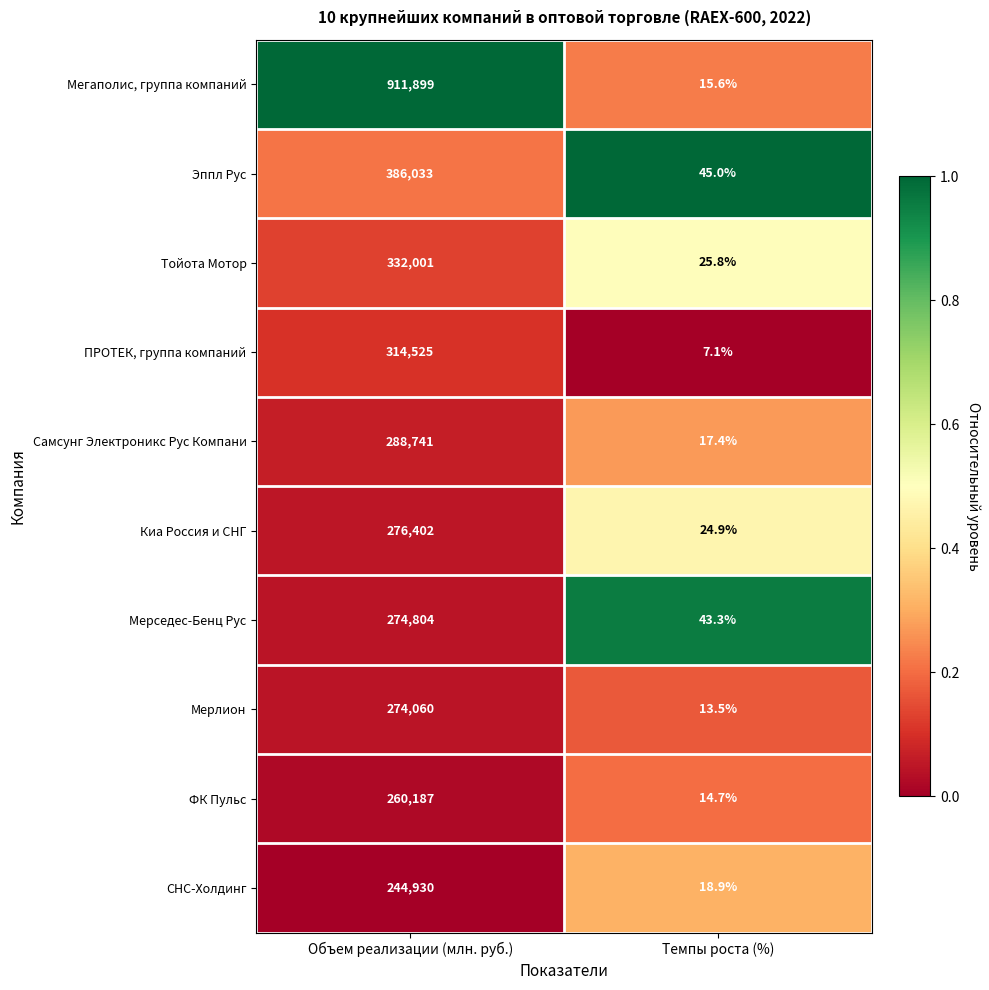

What is the difference between the Эппл Рус values at Объем реализации (млн. руб.) and Темпы роста (%)?

385988.0